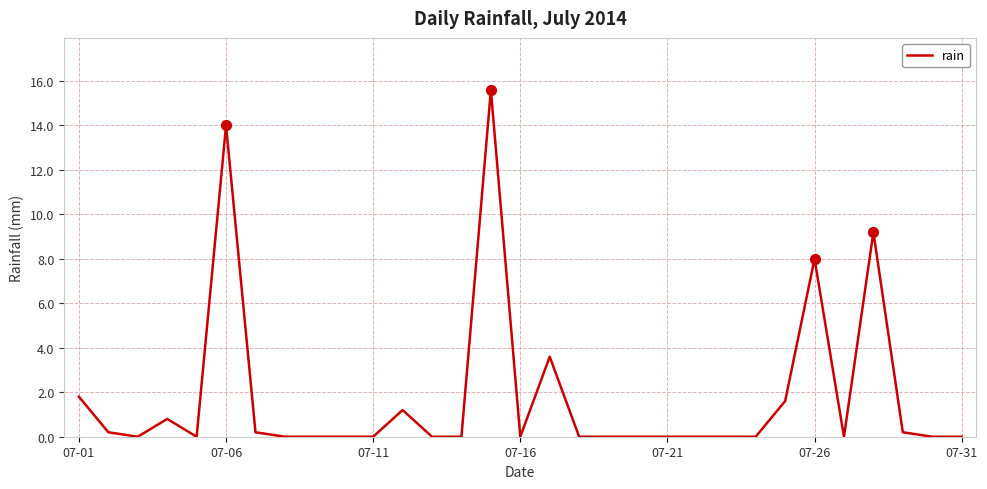

What is the difference between the maximum and minimum values?

15.6